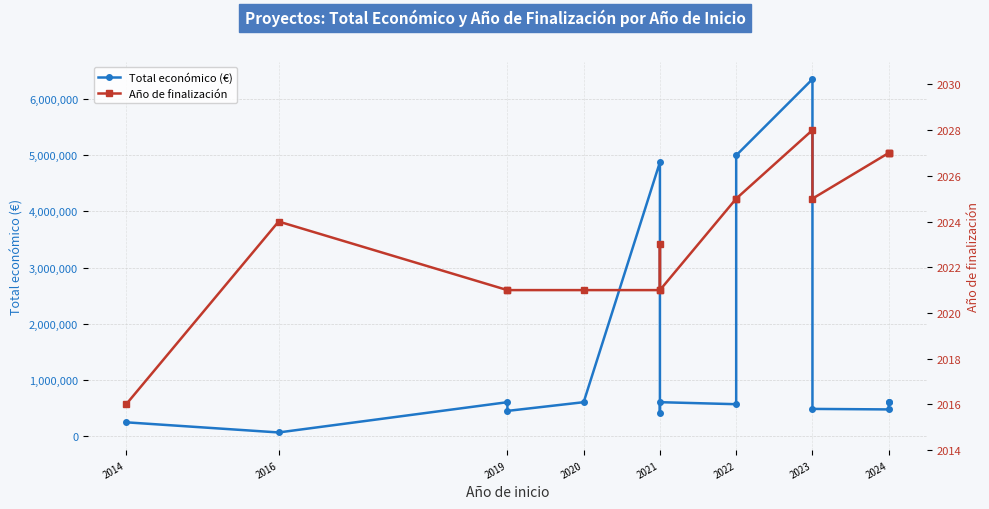

Rank the series by their average value, from highest to lowest.

Total económico (€), Año de finalización